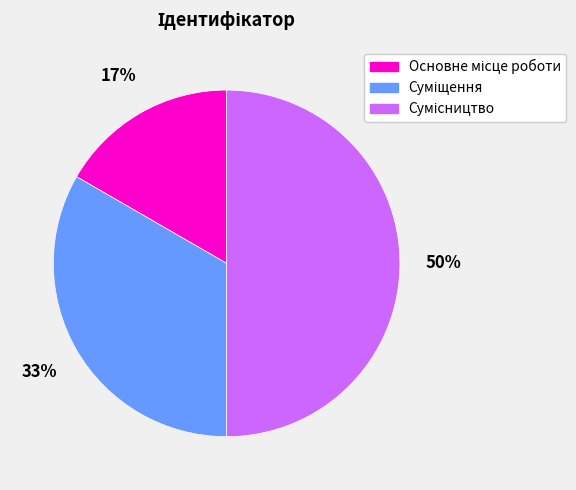

To the nearest percent, what is the average slice percentage?

33%